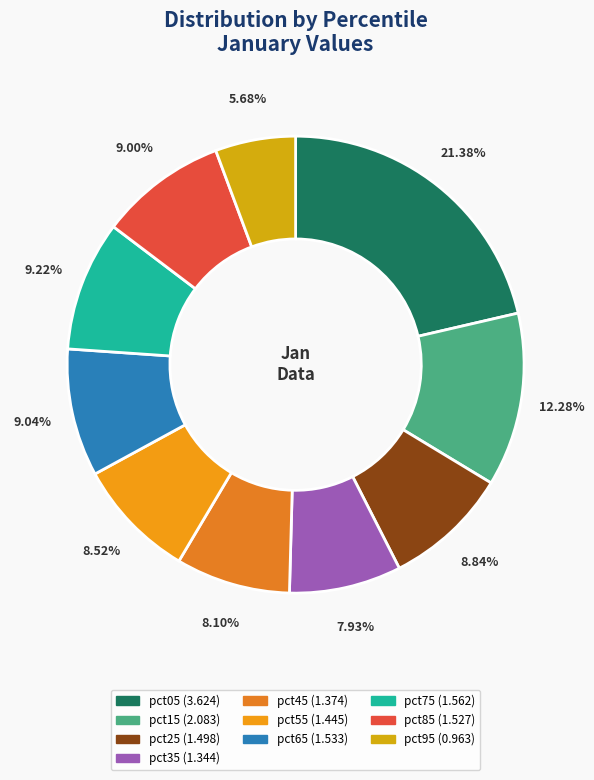

To the nearest percent, what is the average slice percentage?

10%